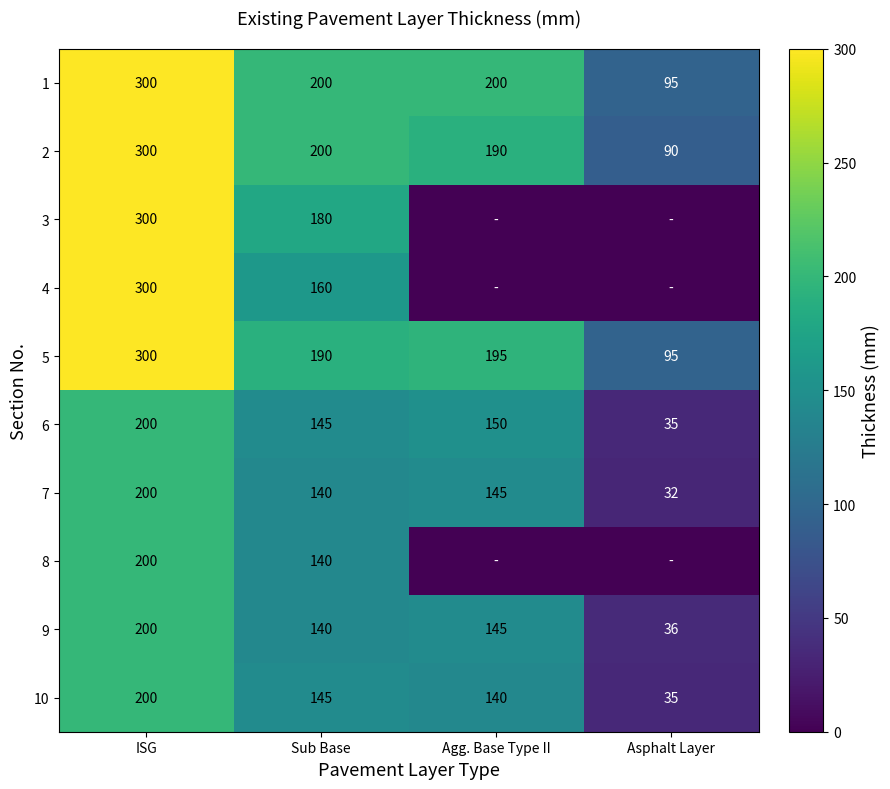

What is the difference between the highest and lowest values at Sub Base?

60